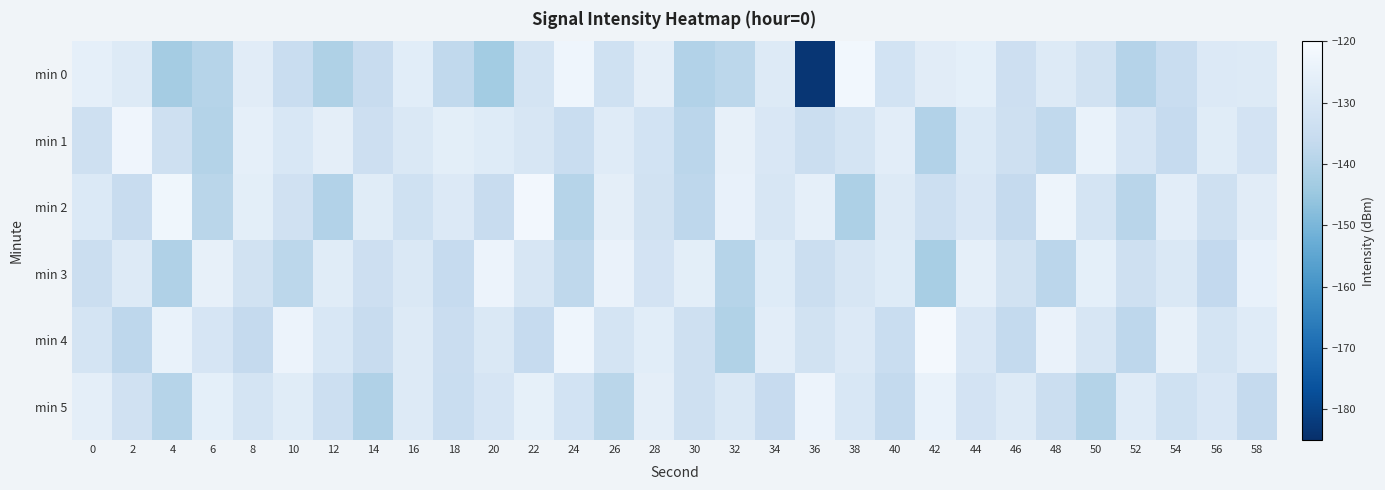

What is the maximum value shown in the chart?

-121.5